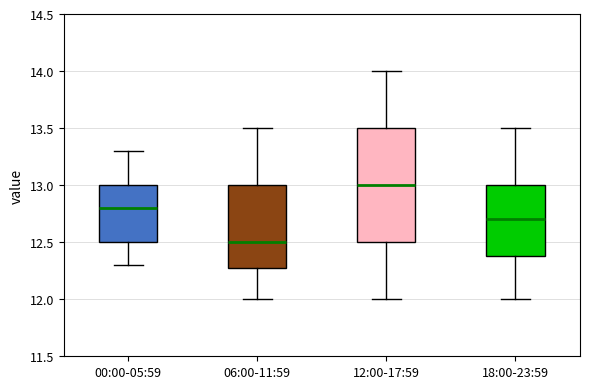

Reading left to right, read every box against the y-axis: the position of its median line, the range the box covers, and the ends of its whiskers. The values are not printed on the chart, so give them approximately, as read against the axis.

00:00-05:59: median 12.8, box 12.5 to 13.0, whiskers 12.3 to 13.3
06:00-11:59: median 12.5, box 12.3 to 13.0, whiskers 12.0 to 13.5
12:00-17:59: median 13.0, box 12.5 to 13.5, whiskers 12.0 to 14.0
18:00-23:59: median 12.7, box 12.4 to 13.0, whiskers 12.0 to 13.5